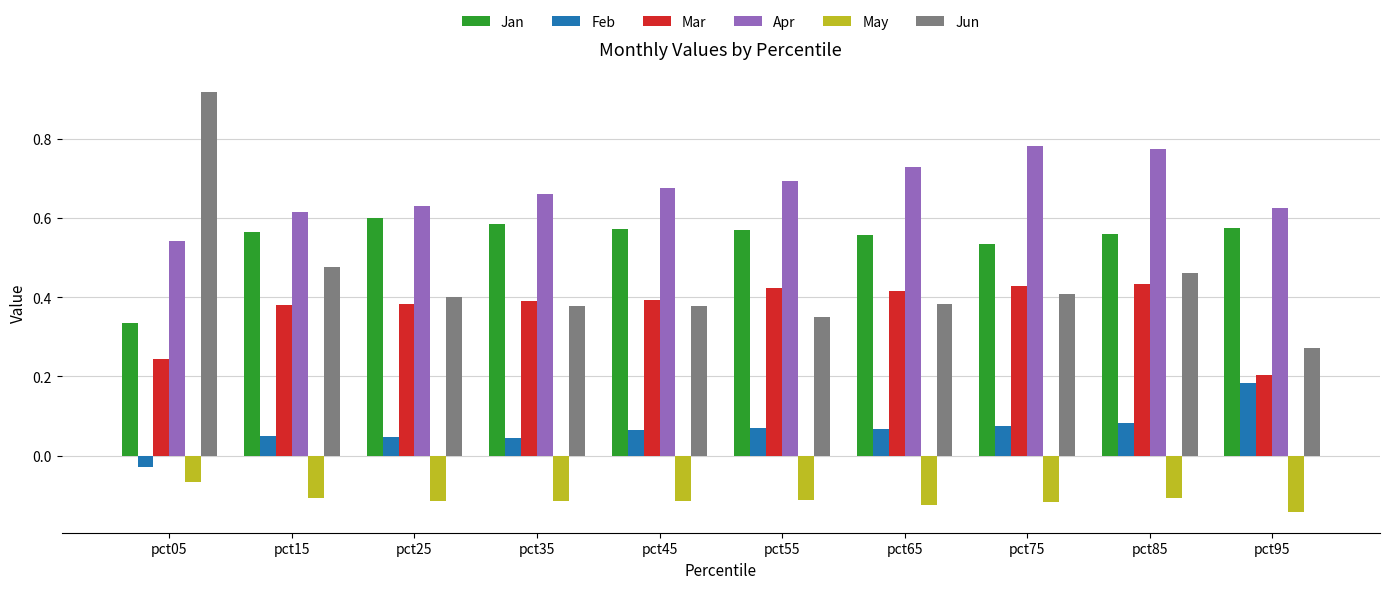

What is the sum of the Apr values at pct65 and pct55?

1.4